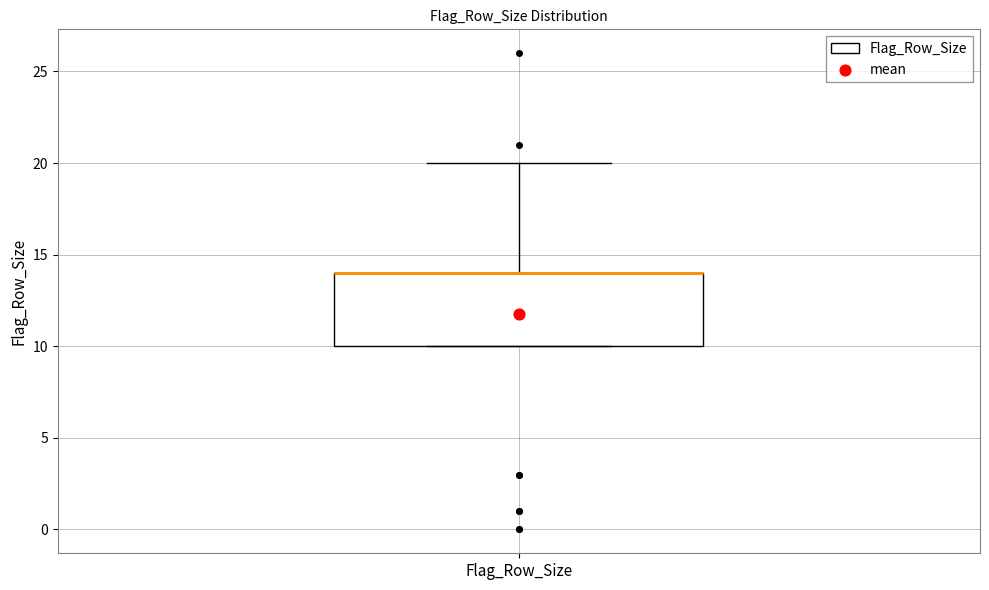

Where is the lower edge of the box for Flag_Row_Size on the y-axis? The values are not printed on the chart, so give them approximately, as read against the axis.

10